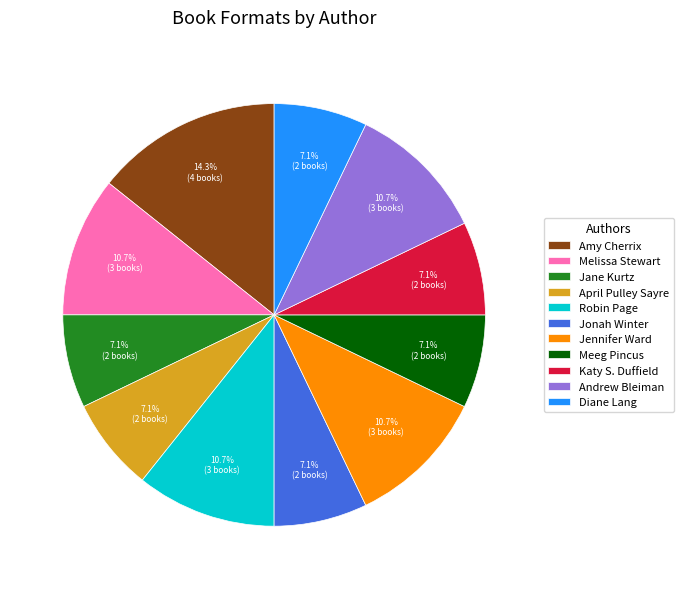

To the nearest percent, what is the difference between the largest and smallest slice percentages?

7%